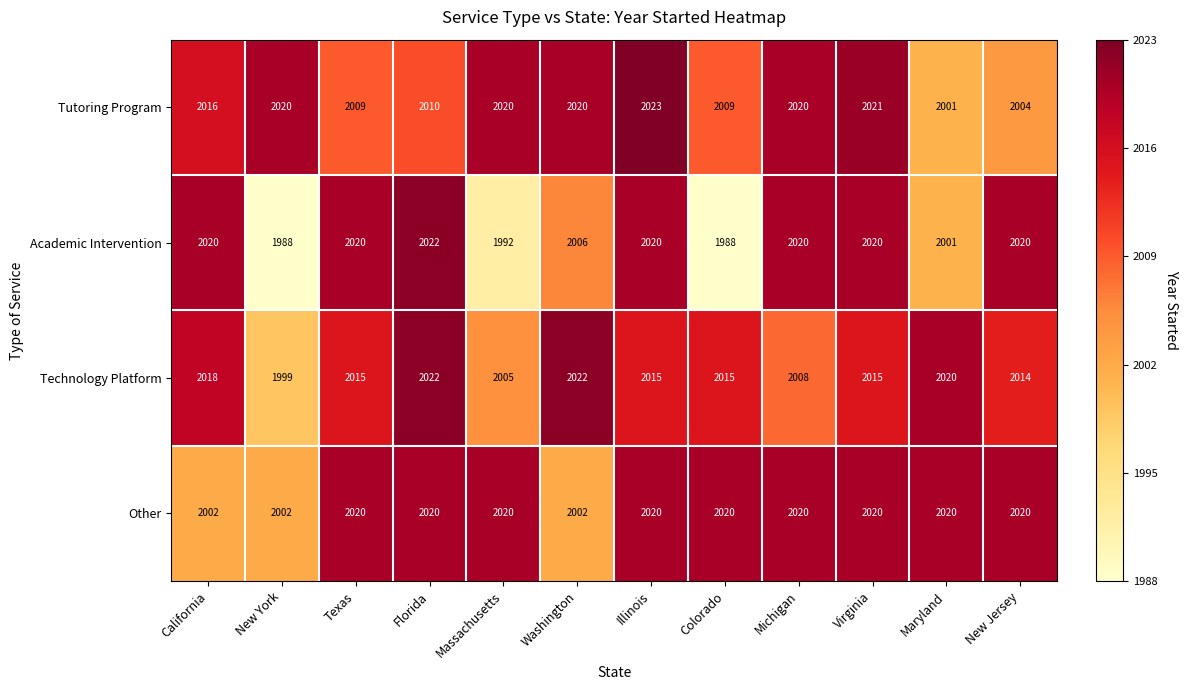

What is the difference between the highest and lowest values at New Jersey?

16